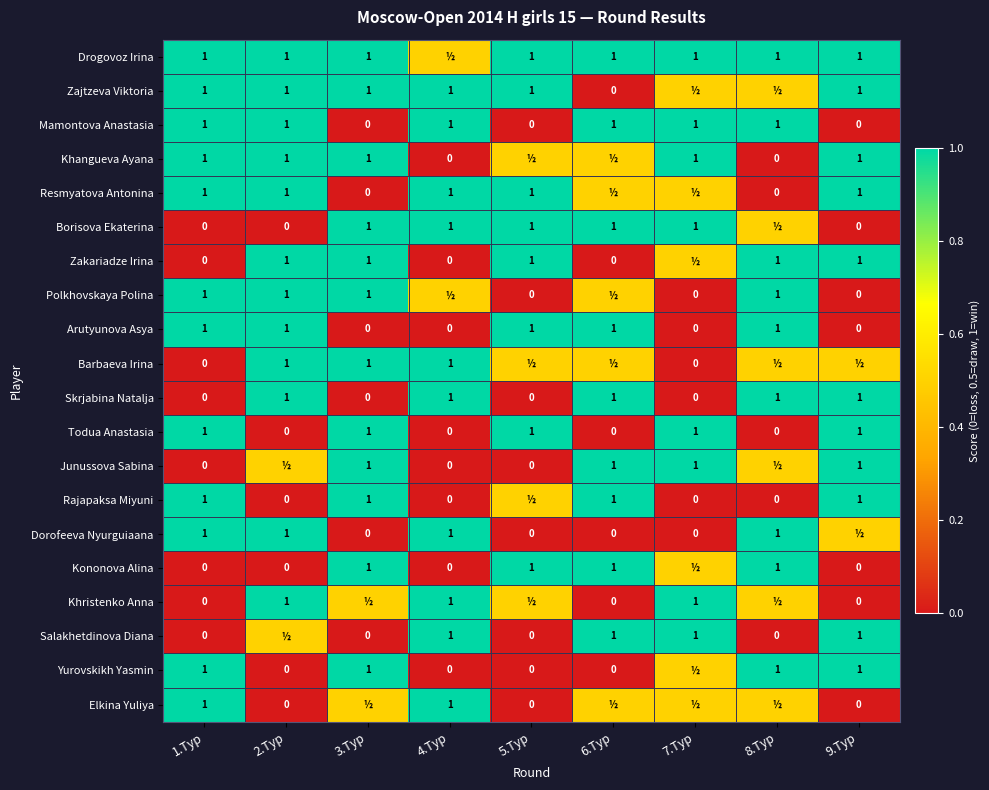

What is the difference between the second highest and minimum values in the Todua Anastasia series?

1.0